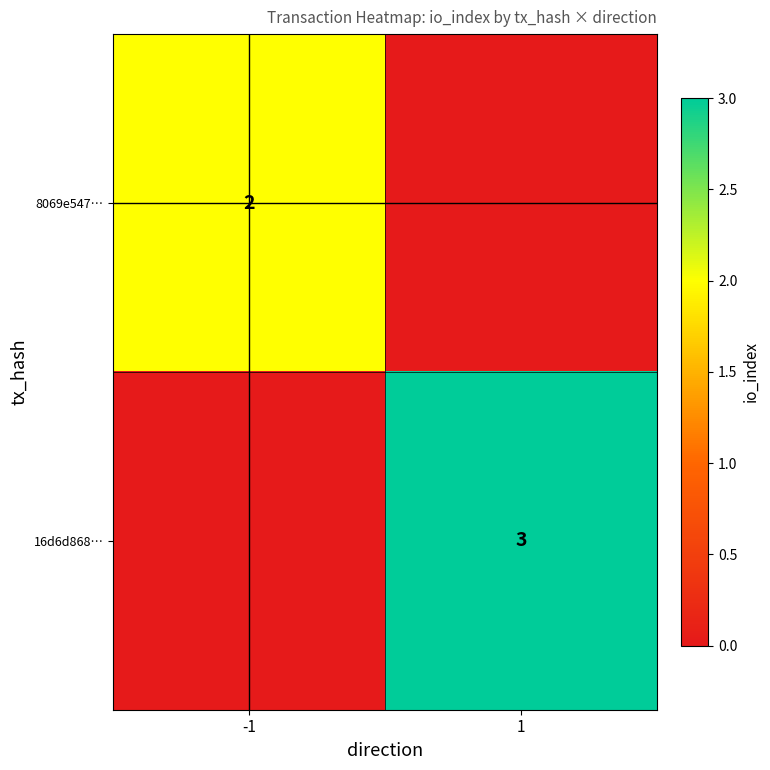

True or false: 16d6d868… has a value of 4 at 1.

False